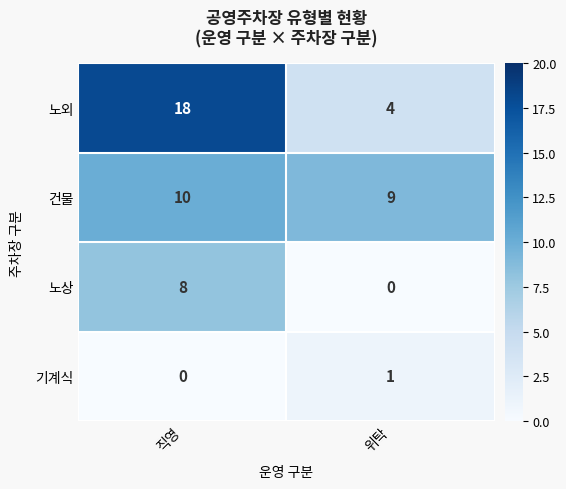

Reading right to left, list all the values displayed in this chart.

노외: 4	18
건물: 9	10
노상: 0	8
기계식: 1	0